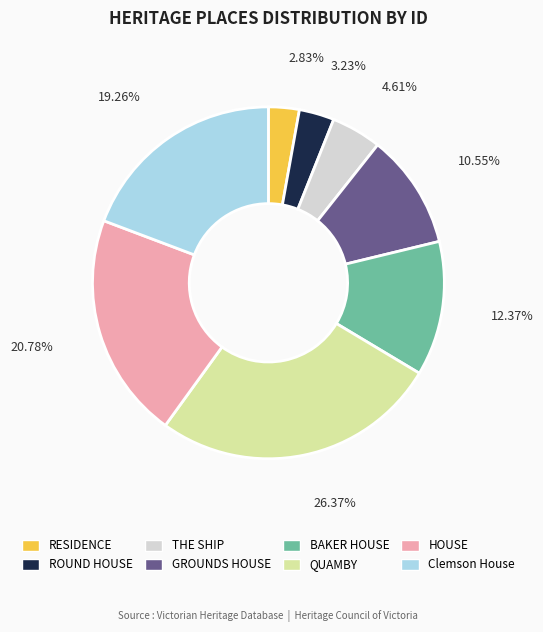

Is the sum of ROUND HOUSE and THE SHIP greater than half?

No